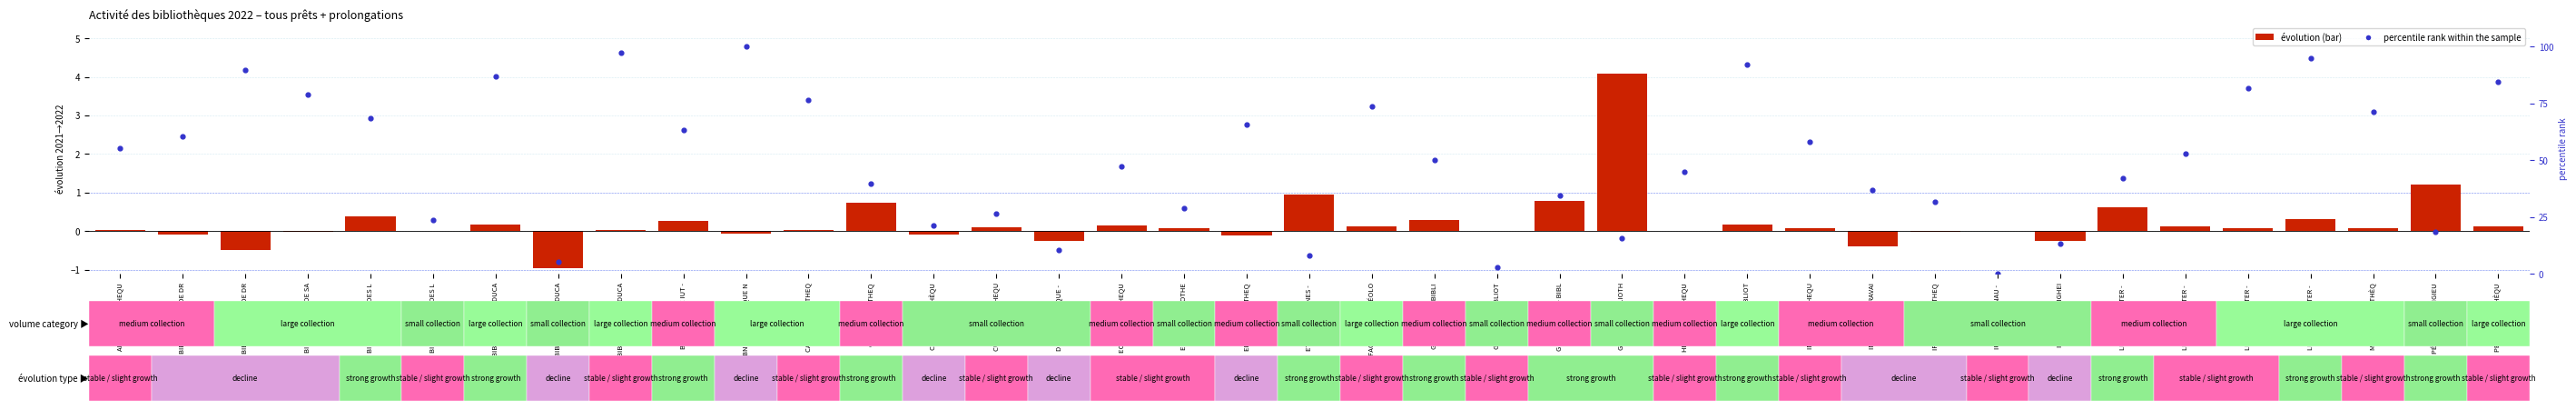

At which category is the sum across all series the highest?

BNU BIBLIOTHÈQUE N